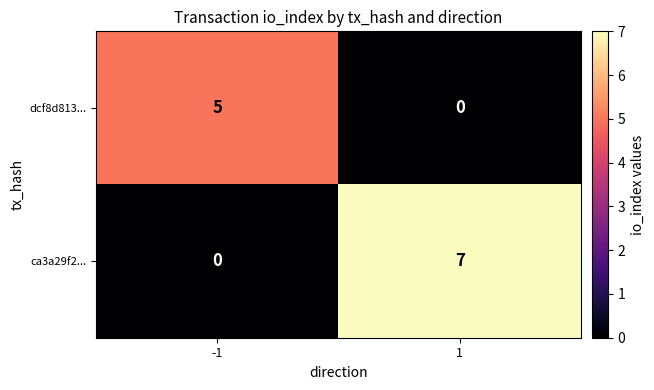

What is the greatest value displayed?

7